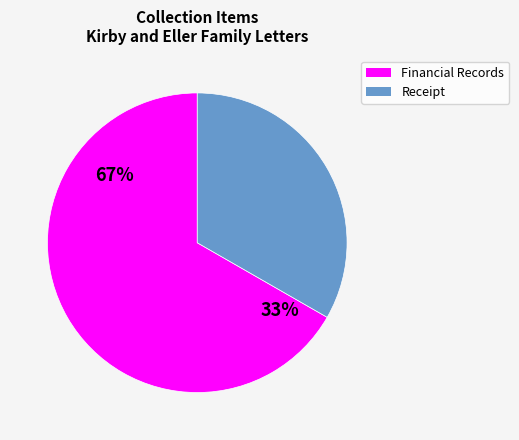

The Receipt for Luke Eller slice represents 27% of the pie. True or false?

False